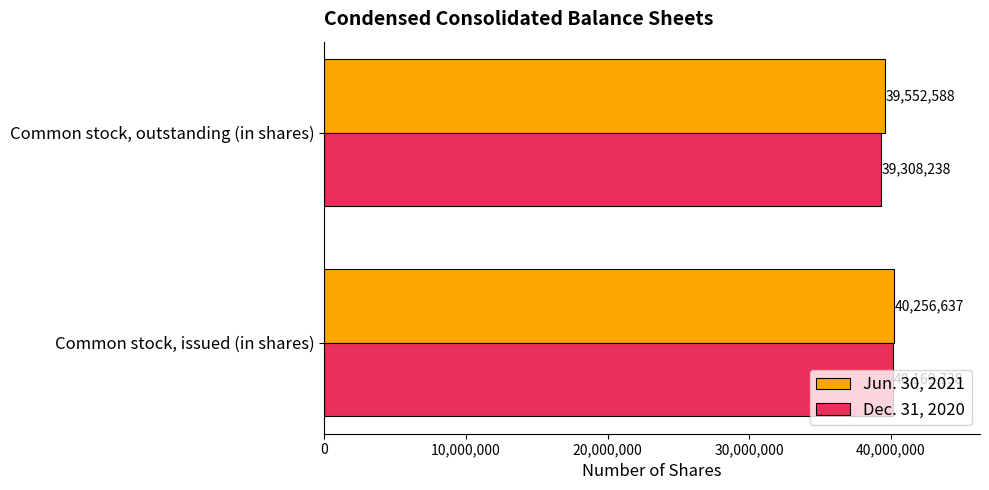

At which category is the sum across all series the highest?

Common stock, issued (in shares)